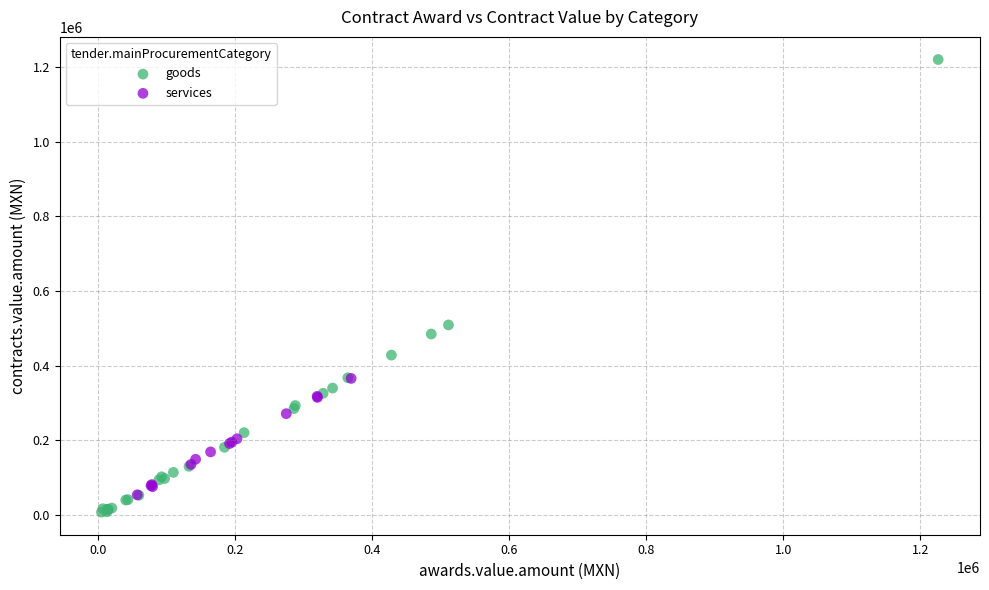

Which series reaches the maximum Y coordinate?

goods